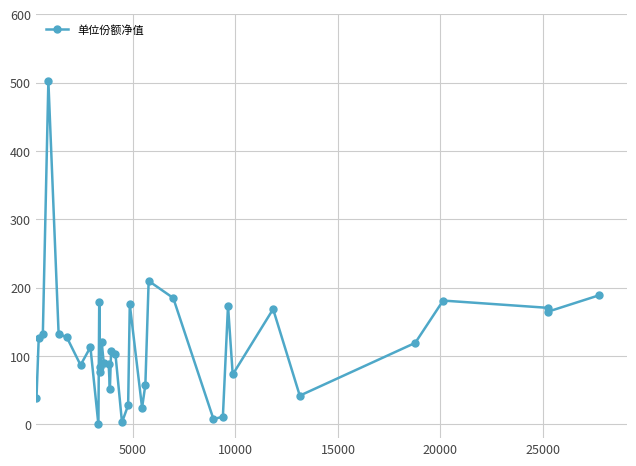

Is this an area chart (filled region under the line)?

No